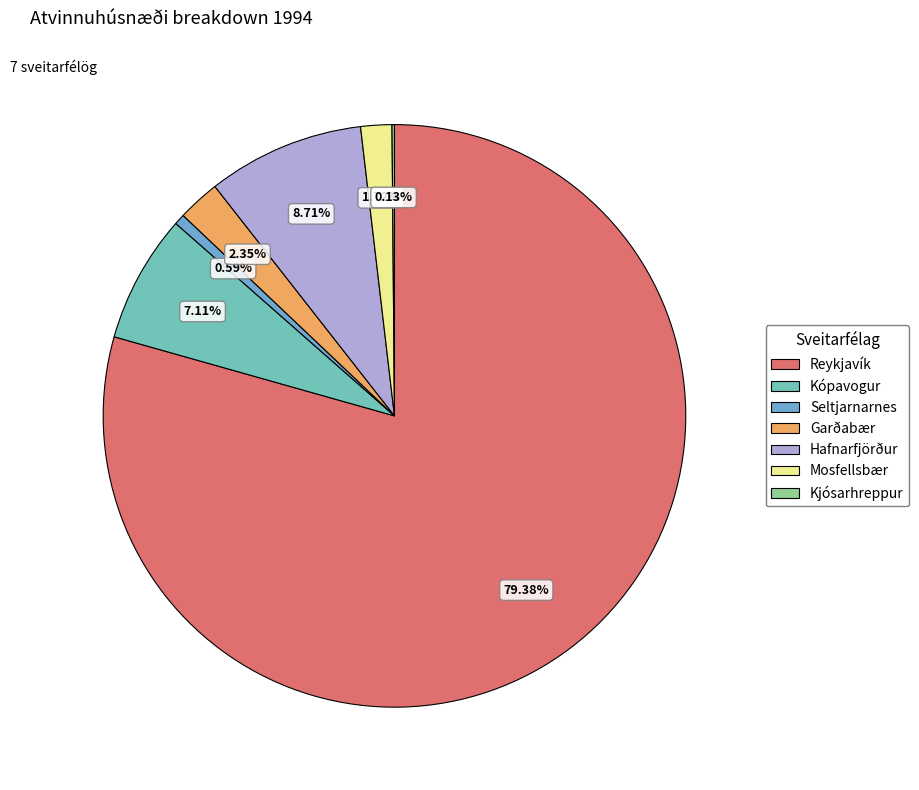

What portion of the pie excludes Kjósarhreppur?

99.9%